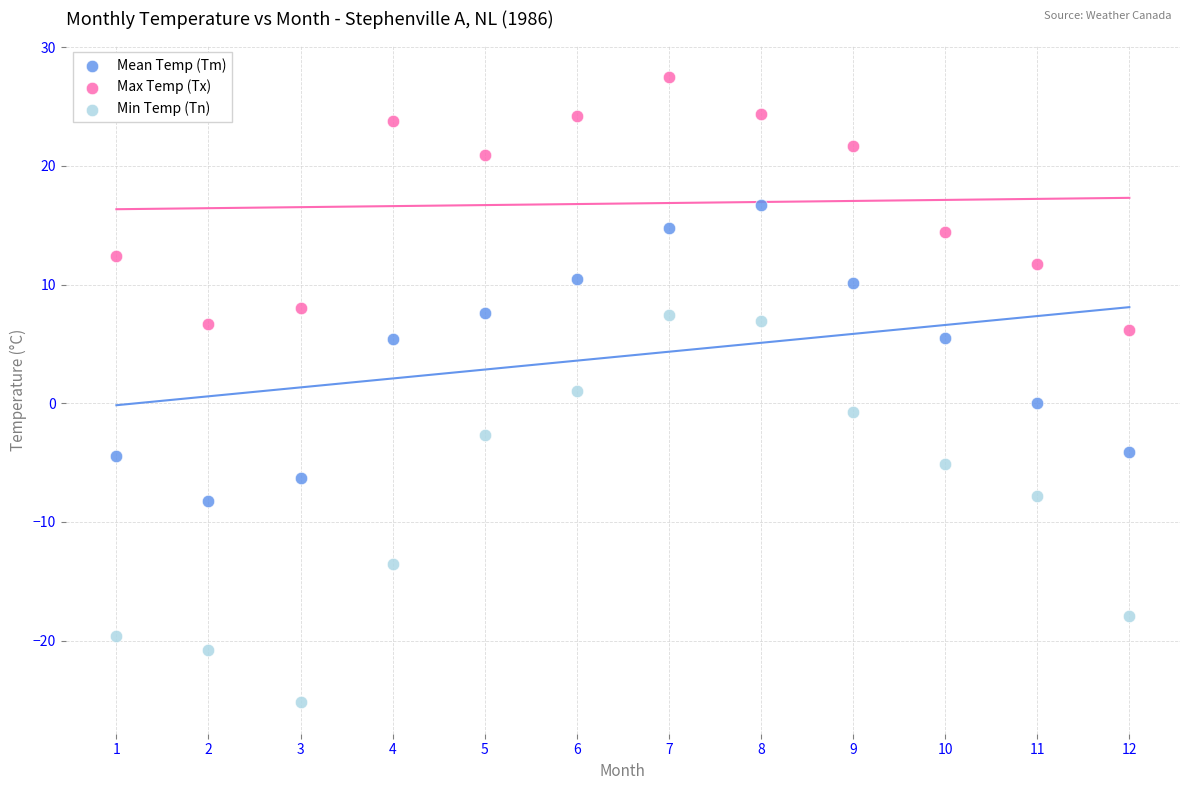

Which series reaches the minimum Y coordinate?

Min Temp (Tn)